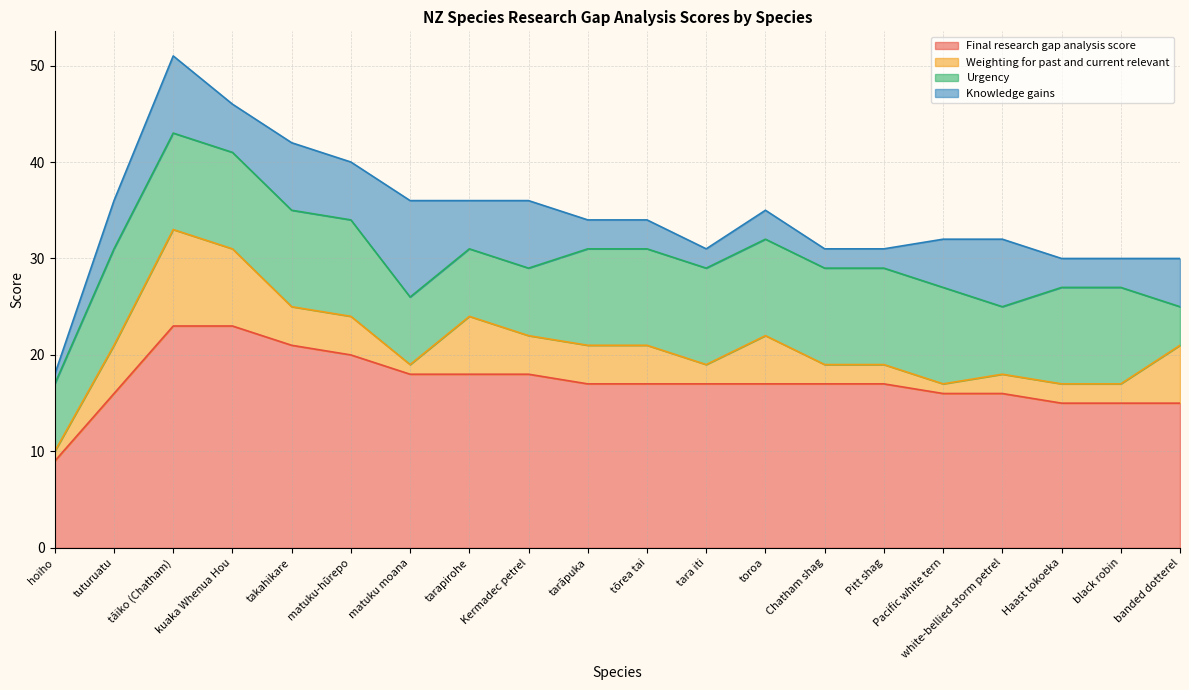

Reading right to left, list all the values displayed in this chart.

Final research gap analysis score: banded dotterel=15	black robin=15	Haast tokoeka=15	white-bellied storm petrel=16	Pacific white tern=16	Pitt shag=17	Chatham shag=17	toroa=17	tara iti=17	tōrea tai=17	tarāpuka=17	Kermadec petrel=18	tarapirohe=18	matuku moana=18	matuku-hūrepo=20	takahikare=21	kuaka Whenua Hou=23	tāiko (Chatham)=23	tuturuatu=16	hoiho=9
Weighting for past and current relevant: banded dotterel=6	black robin=2	Haast tokoeka=2	white-bellied storm petrel=2	Pacific white tern=1	Pitt shag=2	Chatham shag=2	toroa=5	tara iti=2	tōrea tai=4	tarāpuka=4	Kermadec petrel=4	tarapirohe=6	matuku moana=1	matuku-hūrepo=4	takahikare=4	kuaka Whenua Hou=8	tāiko (Chatham)=10	tuturuatu=5	hoiho=1
Urgency: banded dotterel=4	black robin=10	Haast tokoeka=10	white-bellied storm petrel=7	Pacific white tern=10	Pitt shag=10	Chatham shag=10	toroa=10	tara iti=10	tōrea tai=10	tarāpuka=10	Kermadec petrel=7	tarapirohe=7	matuku moana=7	matuku-hūrepo=10	takahikare=10	kuaka Whenua Hou=10	tāiko (Chatham)=10	tuturuatu=10	hoiho=7
Knowledge gains: banded dotterel=5	black robin=3	Haast tokoeka=3	white-bellied storm petrel=7	Pacific white tern=5	Pitt shag=2	Chatham shag=2	toroa=3	tara iti=2	tōrea tai=3	tarāpuka=3	Kermadec petrel=7	tarapirohe=5	matuku moana=10	matuku-hūrepo=6	takahikare=7	kuaka Whenua Hou=5	tāiko (Chatham)=8	tuturuatu=5	hoiho=1